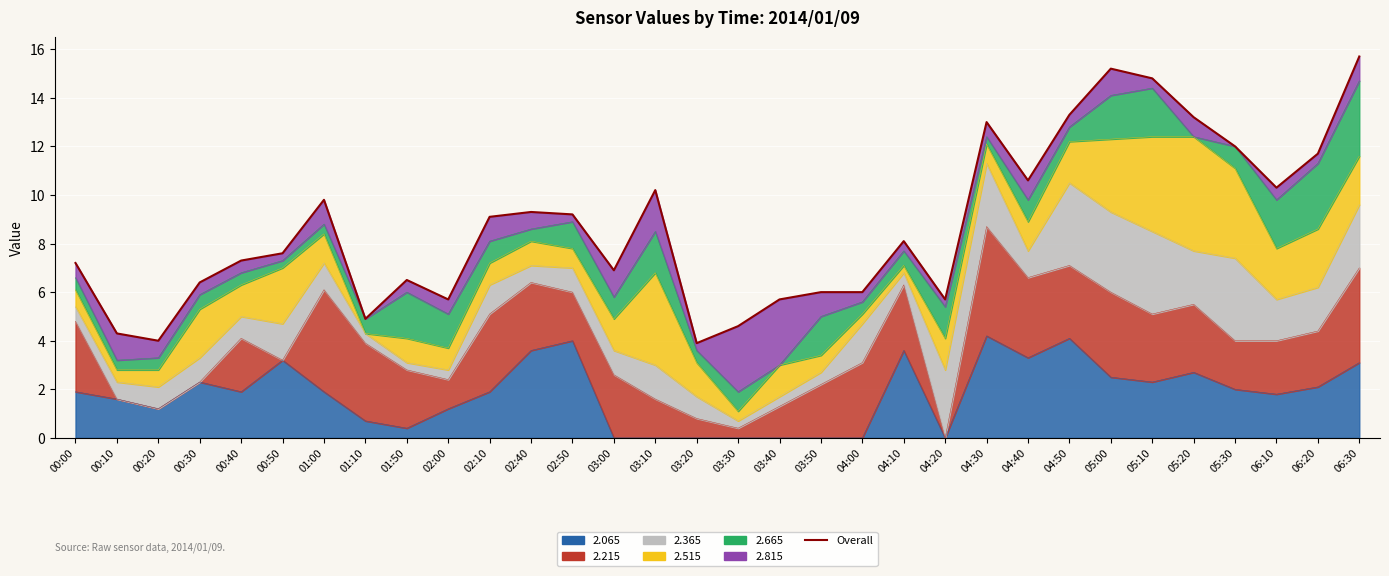

What is the value of the 4th point from the left?

6.4